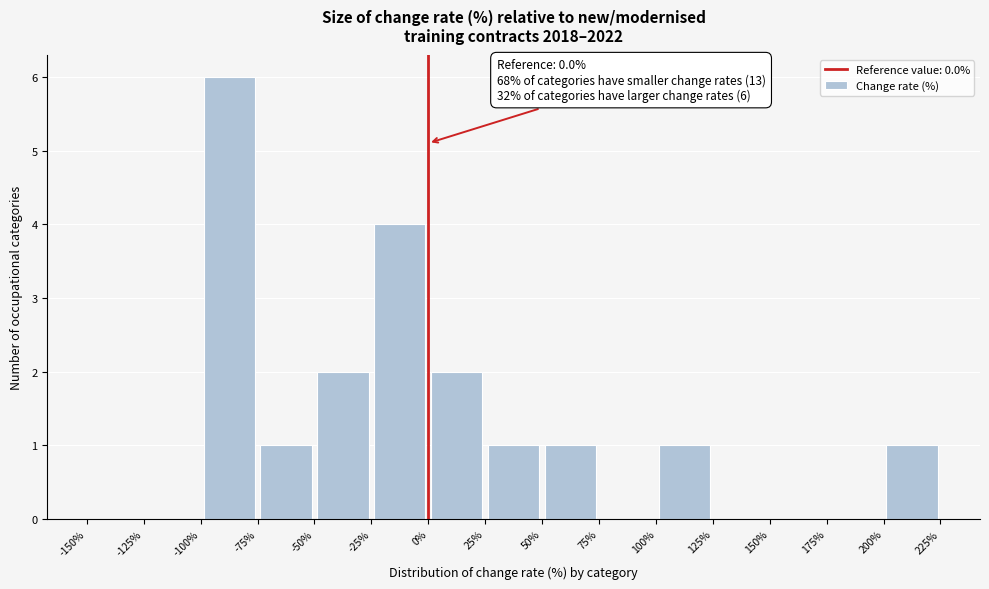

Which range on the x-axis has the tallest bar?

-100% to -75%